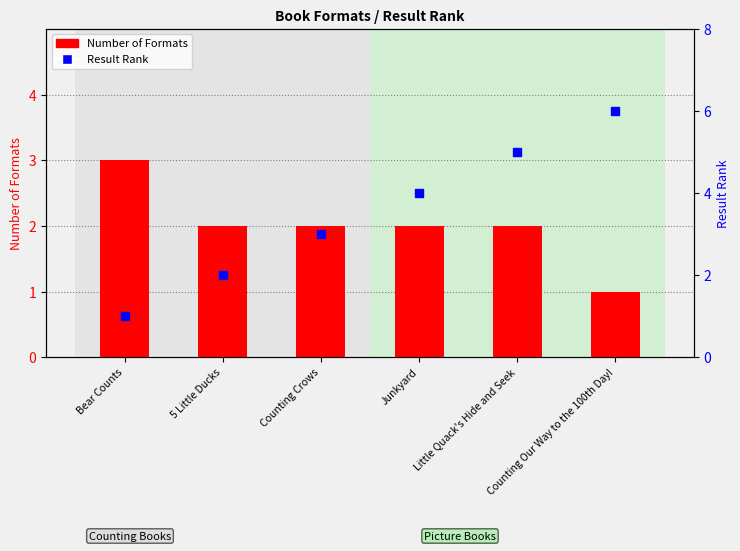

At which category is the sum across all series the highest?

Little Quack's Hide and Seek